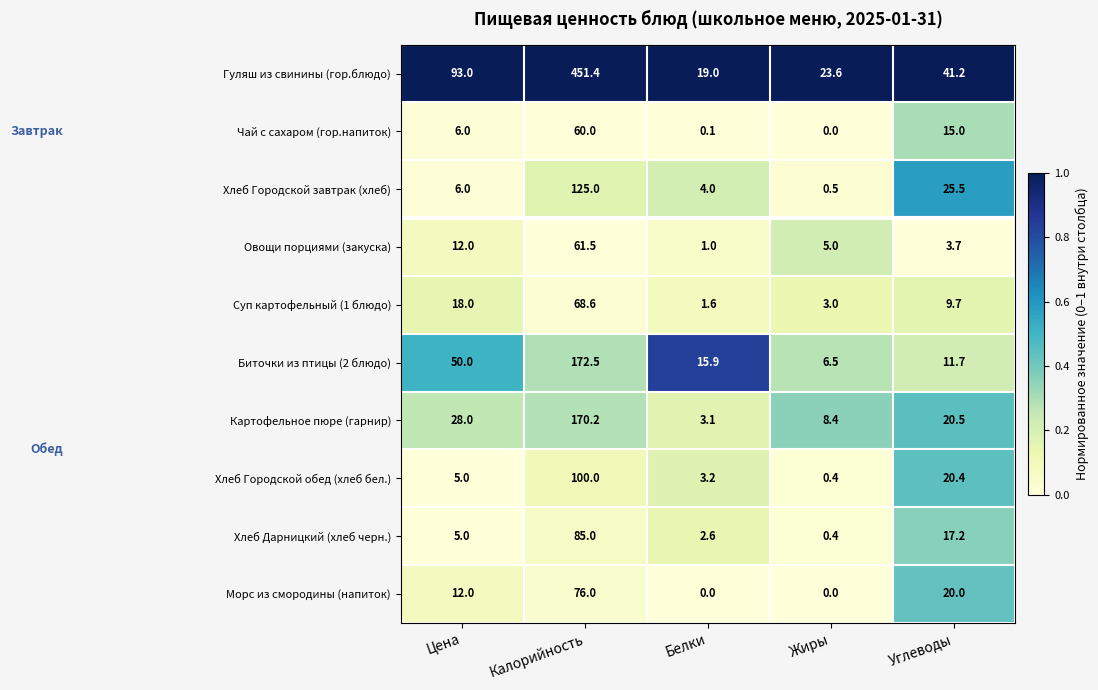

Which series has the largest total across all categories?

Гуляш из свинины (гор.блюдо)